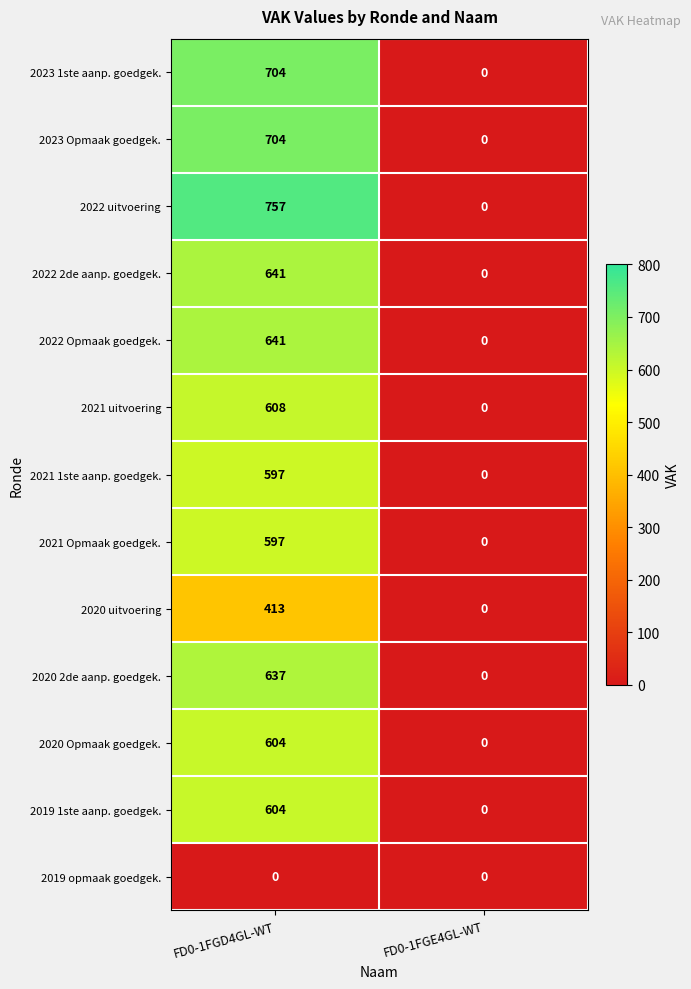

What is the average value of the 2023 1ste aanp. goedgek. series?

352